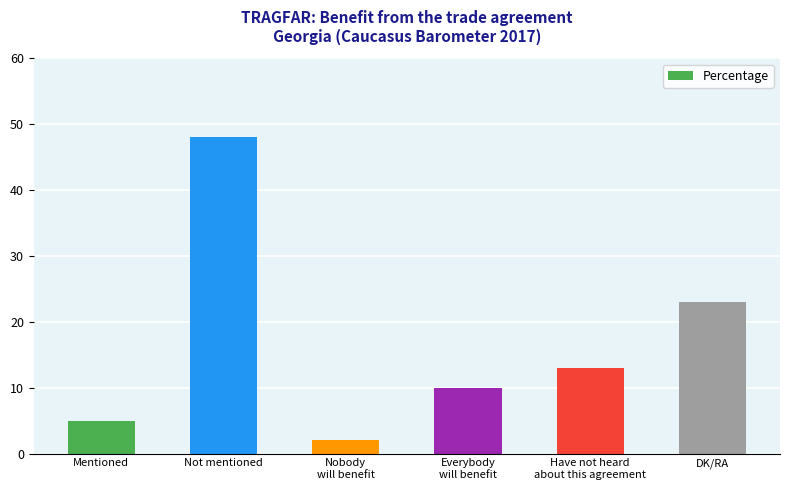

What is the average value?

17